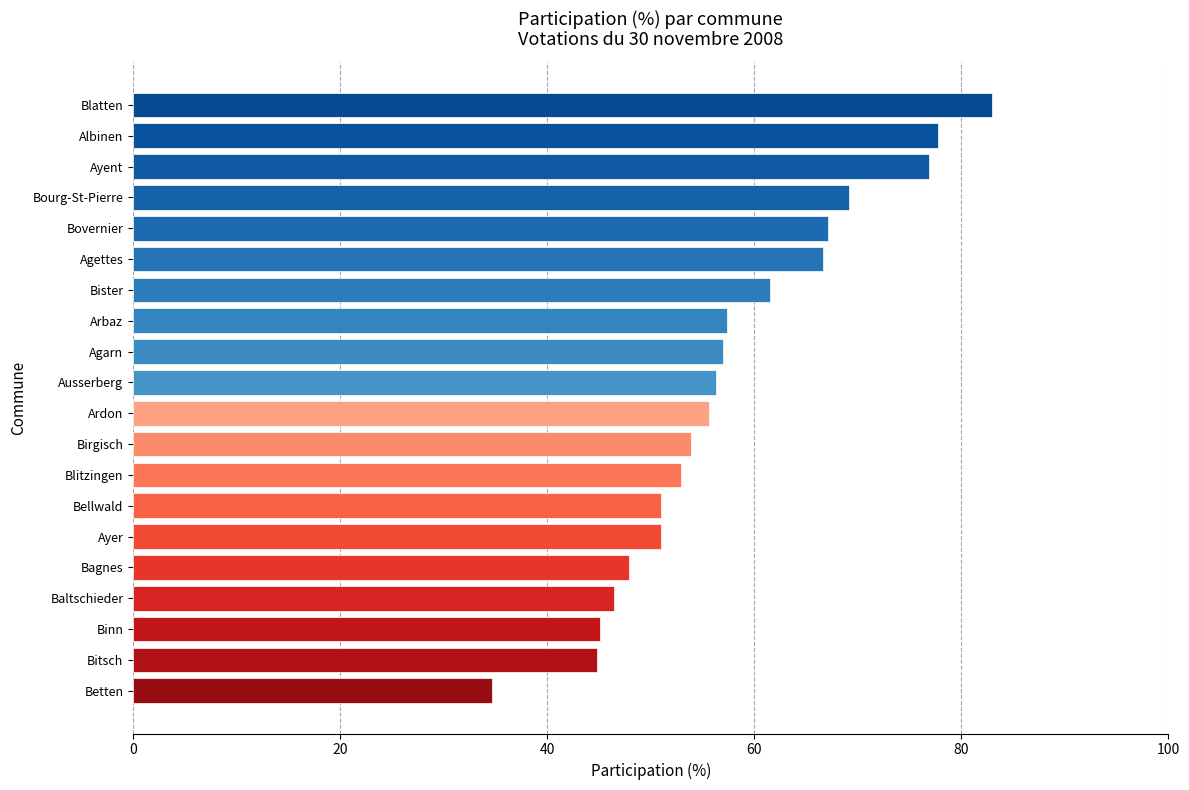

Are the bars grouped side by side (vs. stacked)?

No